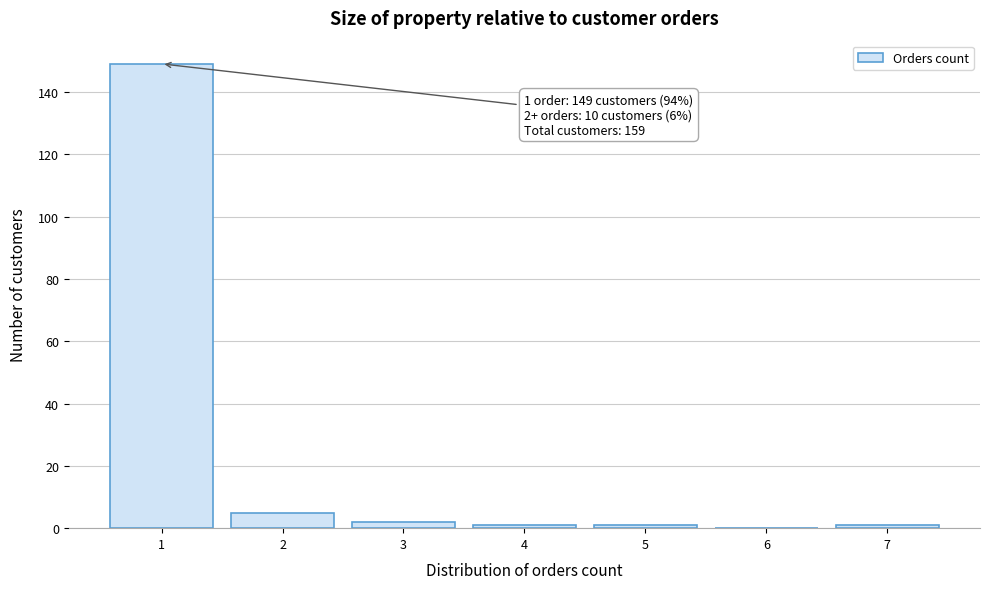

Reading left to right, extract all data points from this chart.

1=149	2=5	3=2	4=1	5=1	6=0	7=1